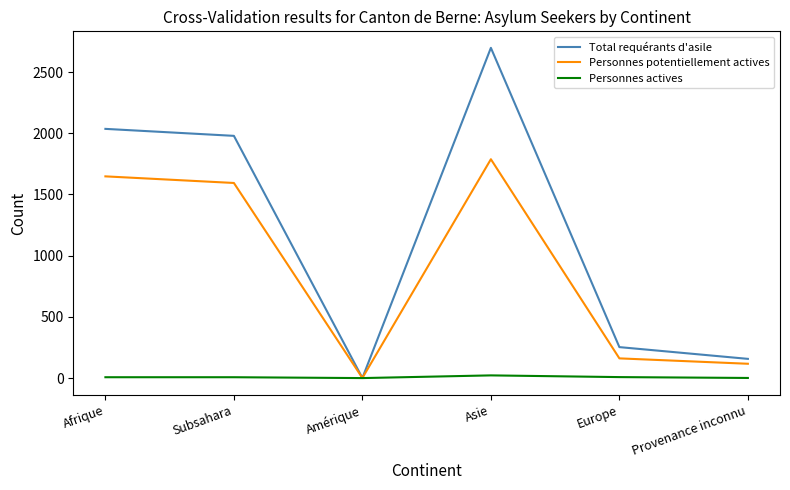

Which series has the largest total across all categories?

Total requérants d'asile